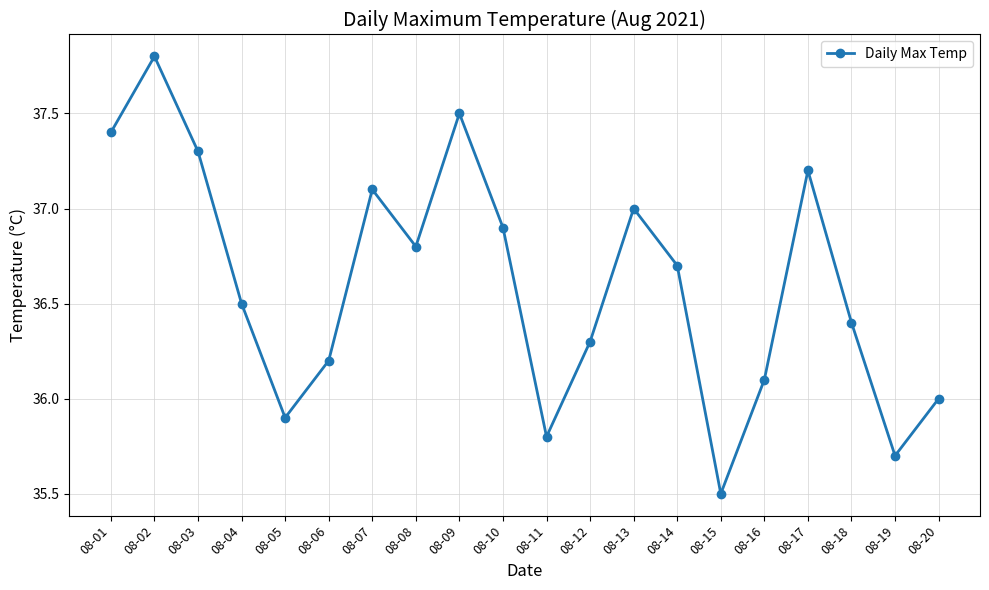

Reading left to right, list all the values displayed in this chart.

37.4	37.8	37.3	36.5	35.9	36.2	37.1	36.8	37.5	36.9	35.8	36.3	37.0	36.7	35.5	36.1	37.2	36.4	35.7	36.0